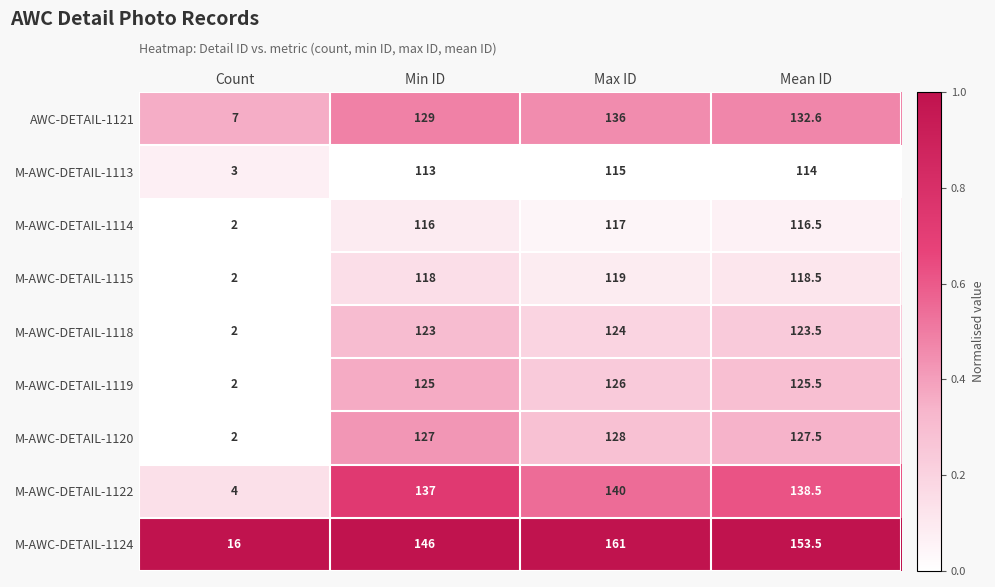

What is the difference between the maximum and minimum values in the M-AWC-DETAIL-1113 series?

112.0